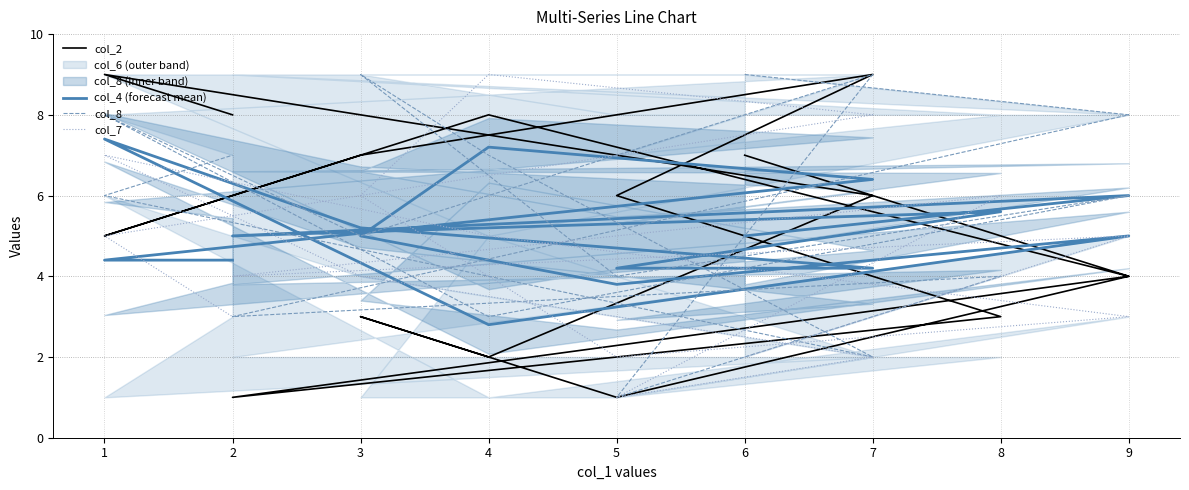

What is the average value of the col_7 series?

4.5